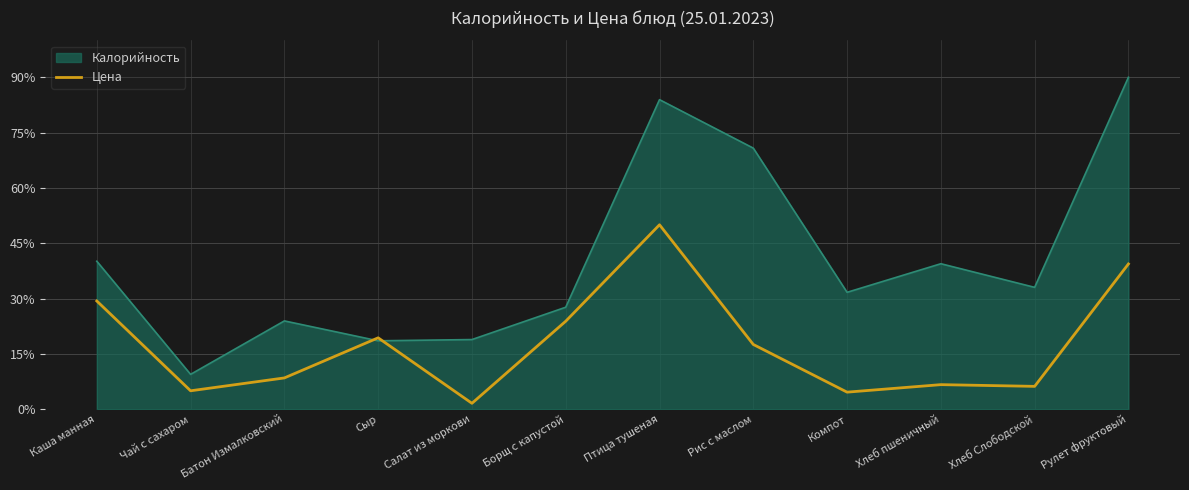

Does the chart have visible grid lines?

Yes